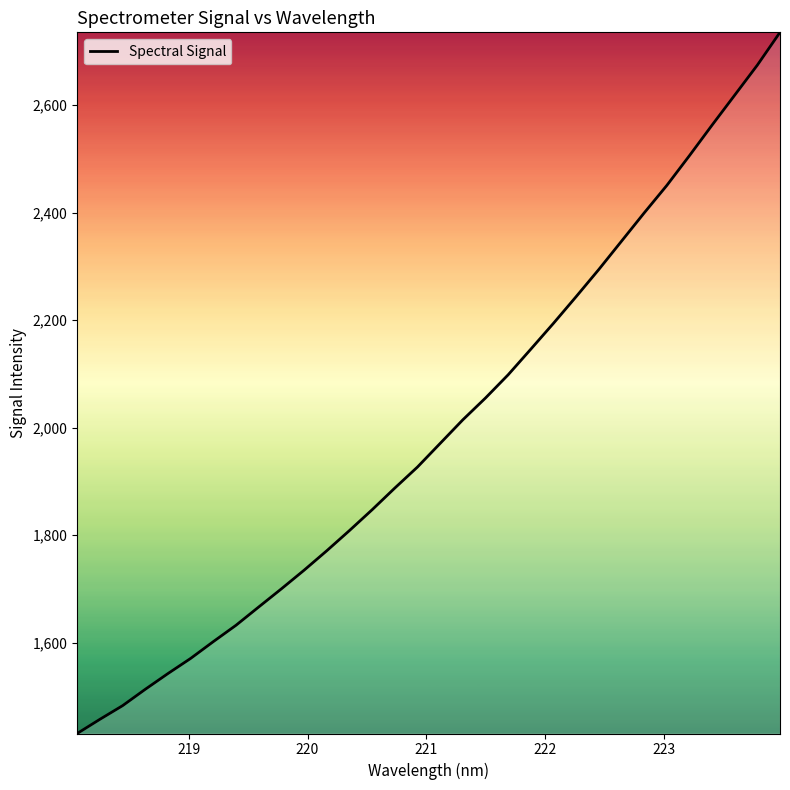

What is the greatest value displayed?

2735.4